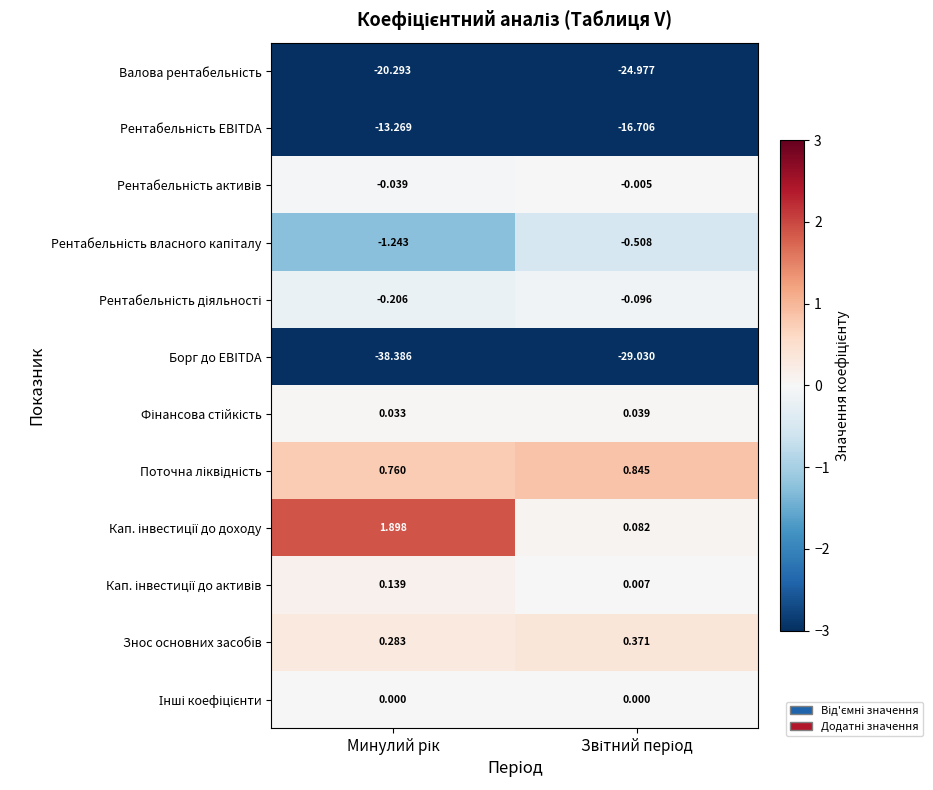

Which series has the largest range (max minus min)?

Борг до EBITDA